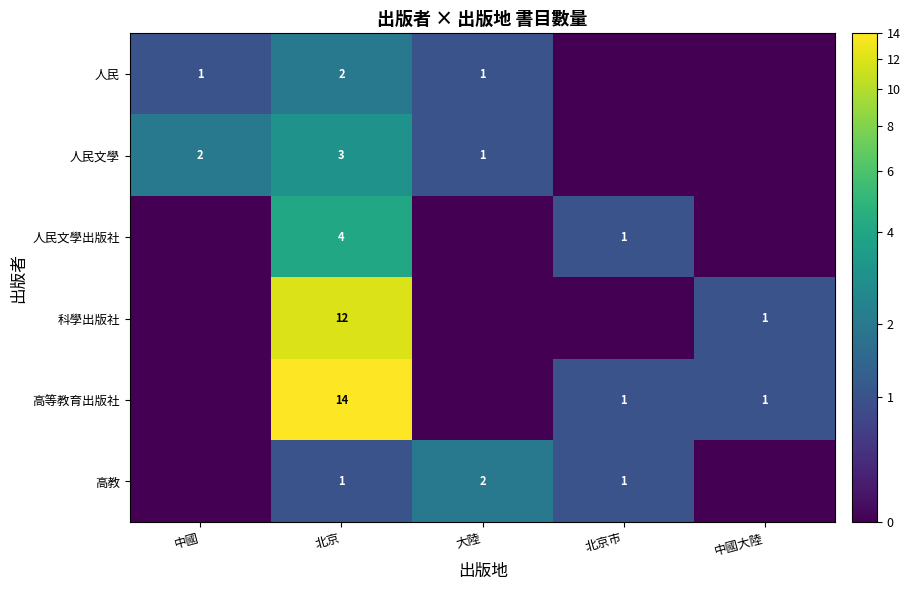

Is the value of 高等教育出版社 at 北京市 greater than the value of 高教 at 大陸?

No